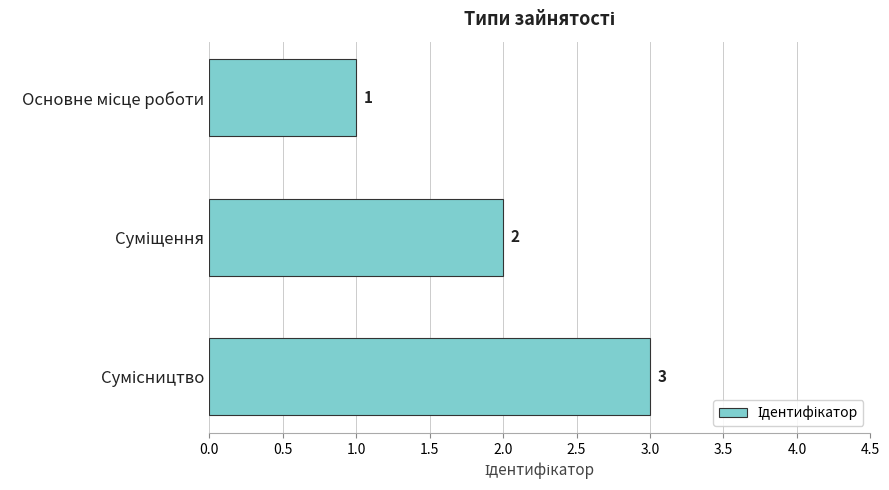

What is the average value?

2